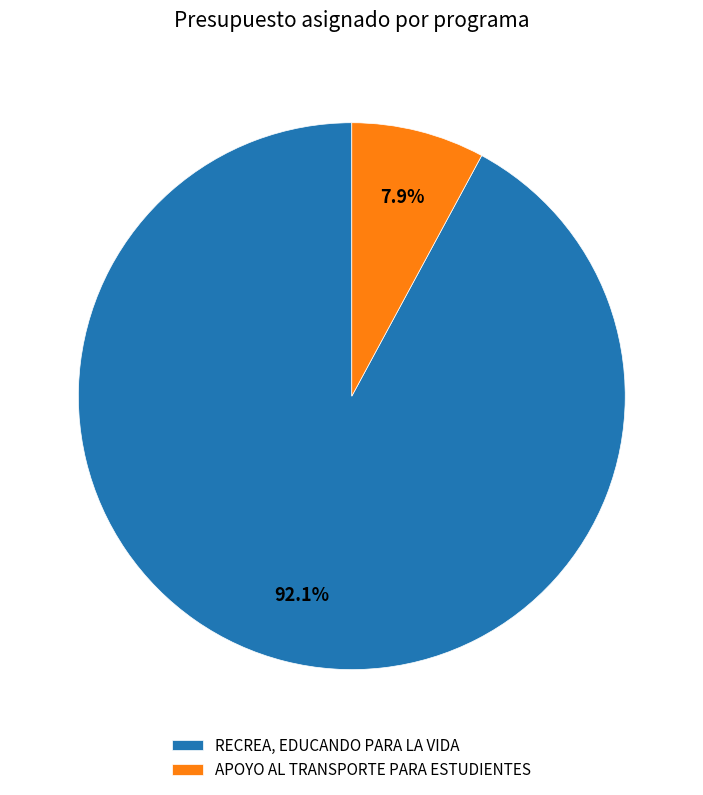

Do APOYO AL TRANSPORTE PARA ESTUDIENTES and RECREA, EDUCANDO PARA LA VIDA together represent more than half of the pie?

Yes